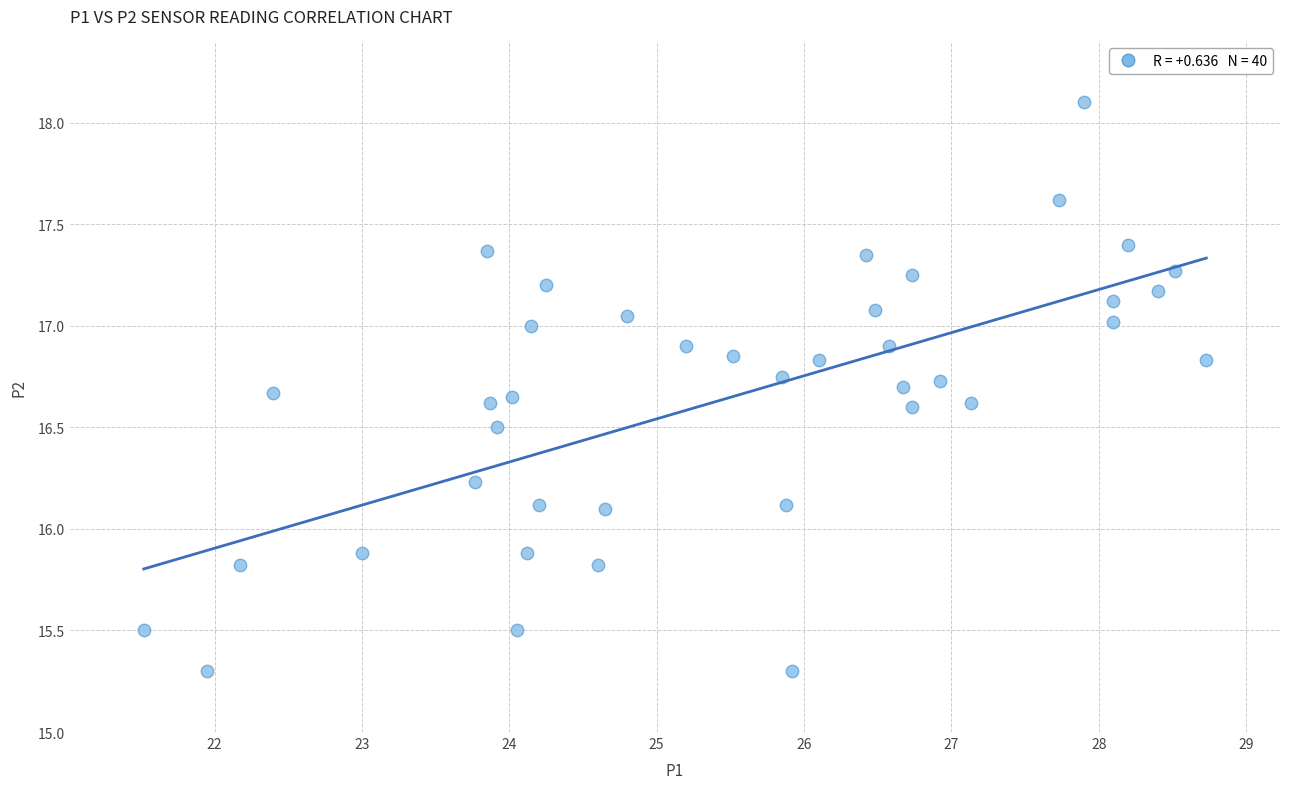

What is the range of Y values (max minus min)?

2.8